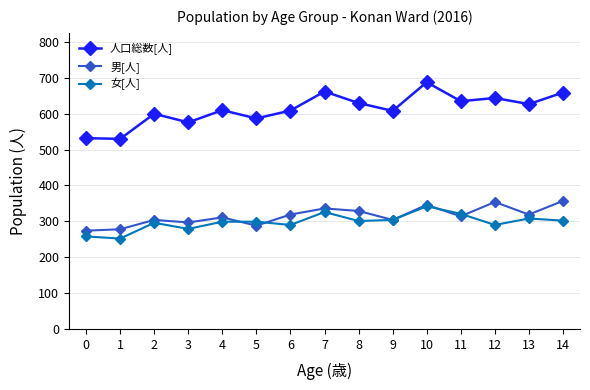

True or false: 女[人] and 人口総数[人] intersect in this chart.

False